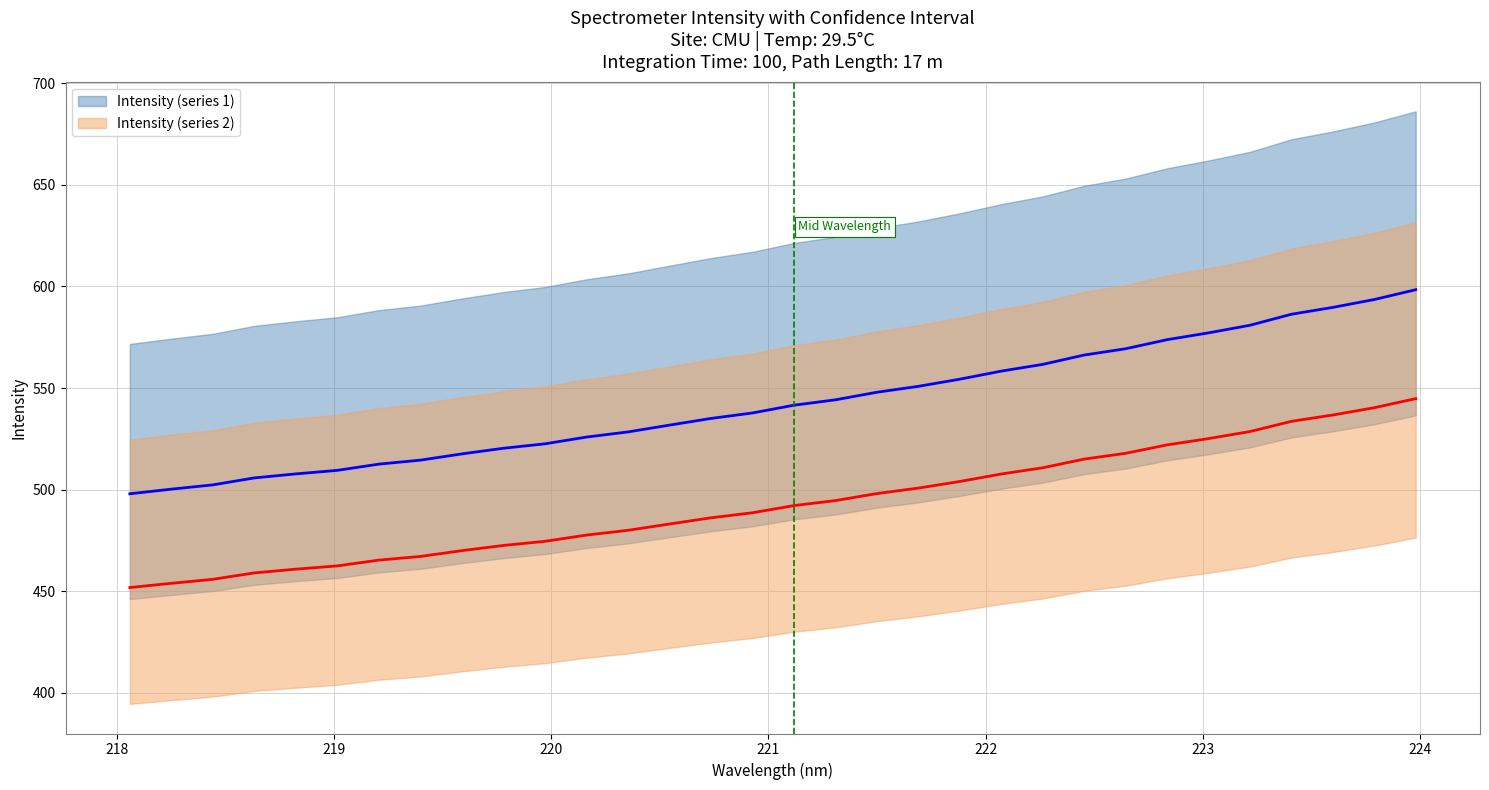

What is the minimum value for Intensity (series 2)?

498.0